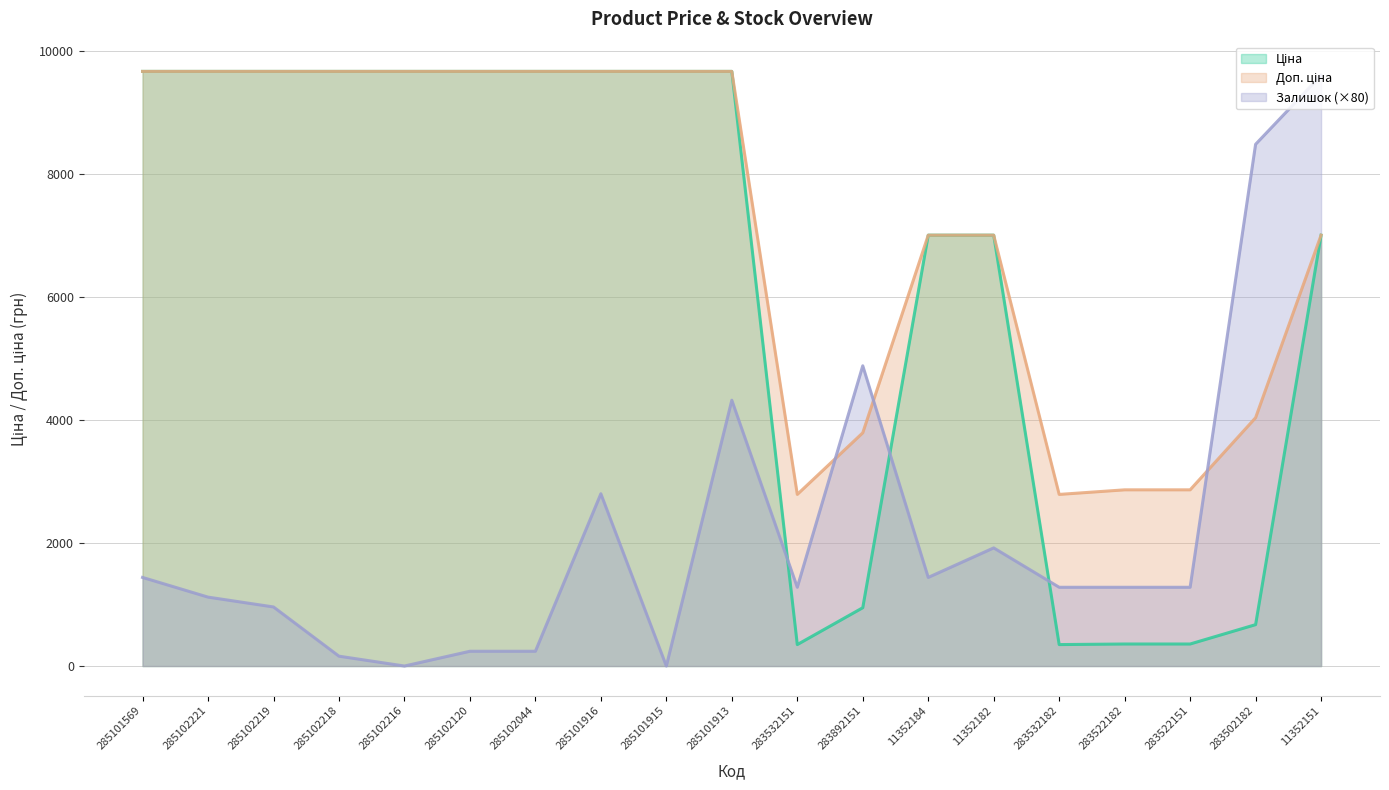

Read the Залишок value at 285102219.

960.0